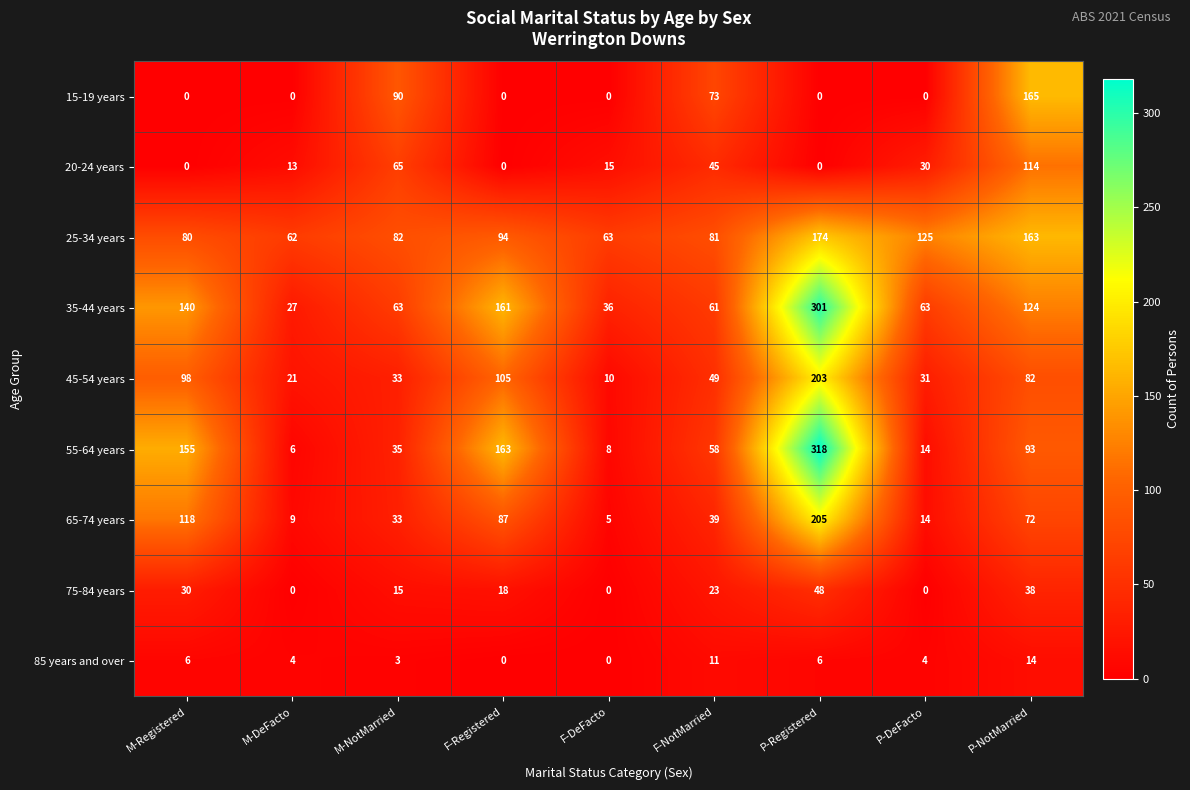

Rank the series at F-NotMarried from highest to lowest value.

25-34 years, 15-19 years, 35-44 years, 55-64 years, 45-54 years, 20-24 years, 65-74 years, 75-84 years, 85 years and over